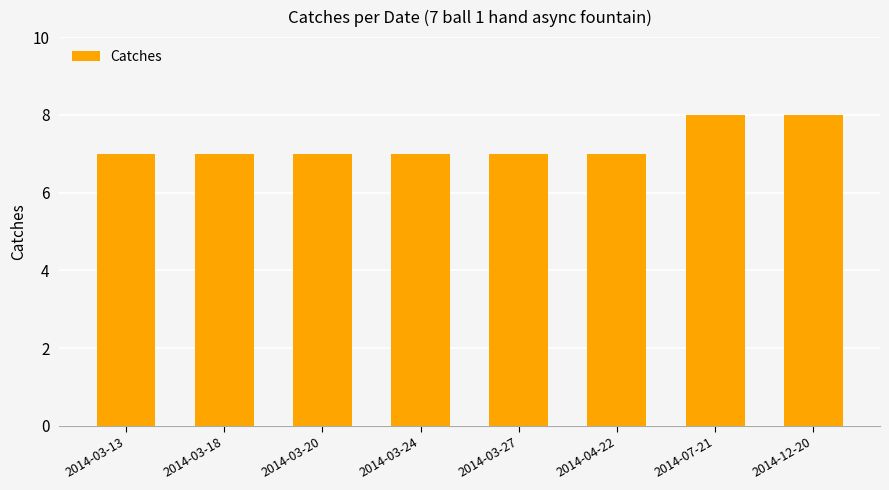

Reading left to right, list all the values displayed in this chart.

7	7	7	7	7	7	8	8